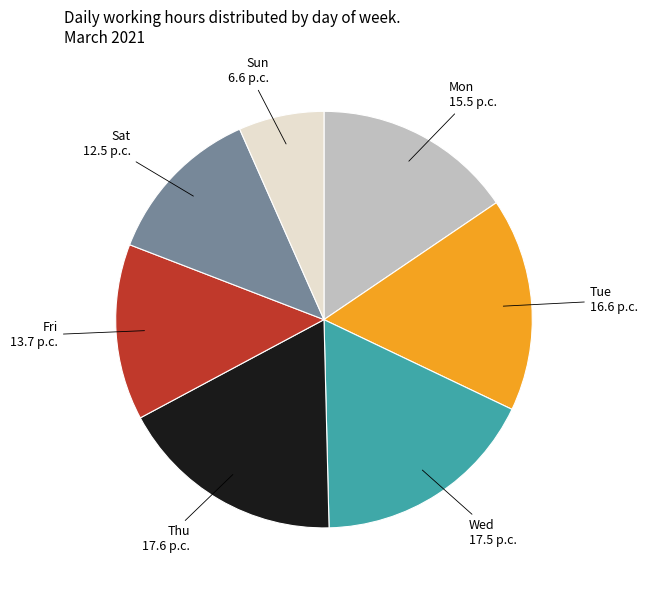

Which category has the smallest portion of the pie?

Sun